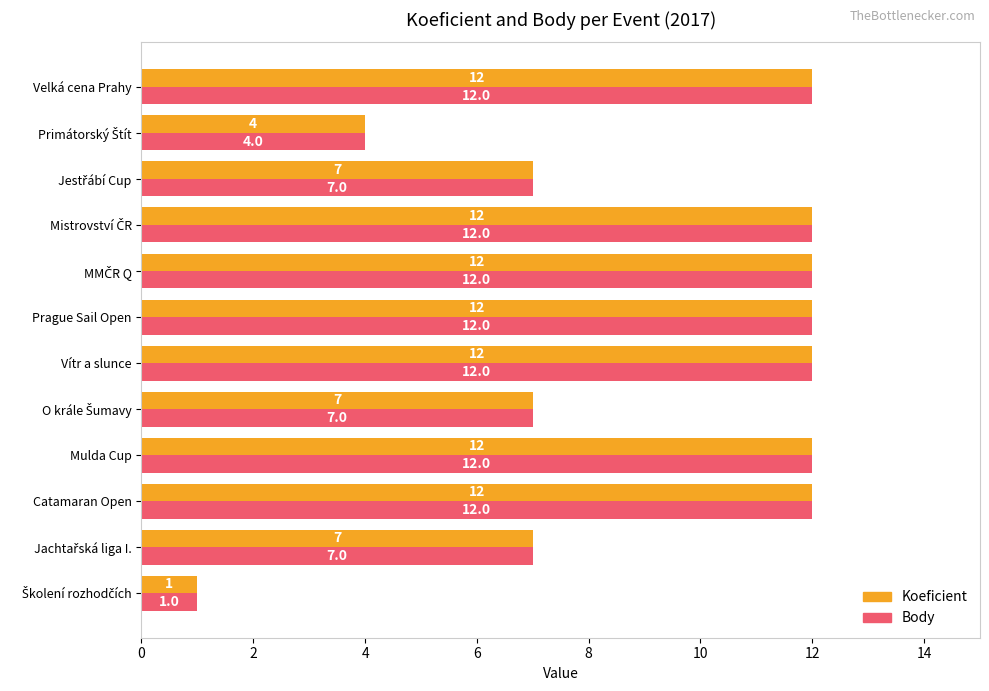

What is the minimum value for Koeficient?

1